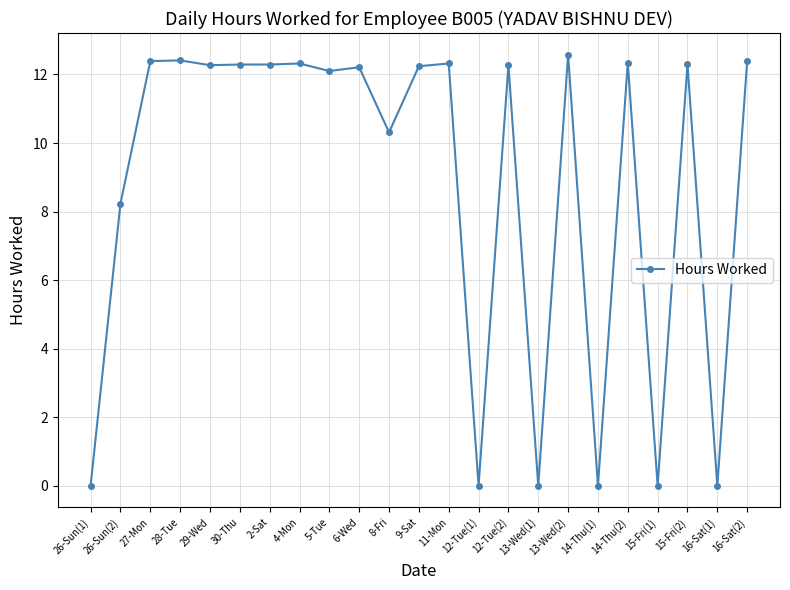

Count the number of data series in this chart.

1